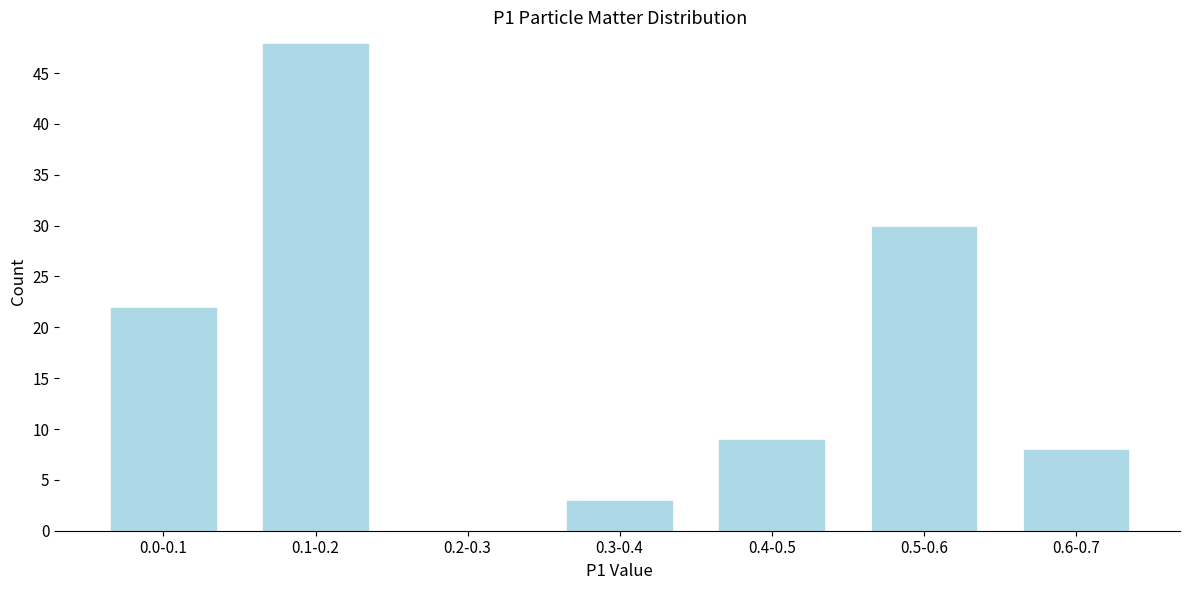

Reading right to left, transcribe all the data shown in this chart.

0.6-0.7=8	0.5-0.6=30	0.4-0.5=9	0.3-0.4=3	0.2-0.3=0	0.1-0.2=48	0.0-0.1=22